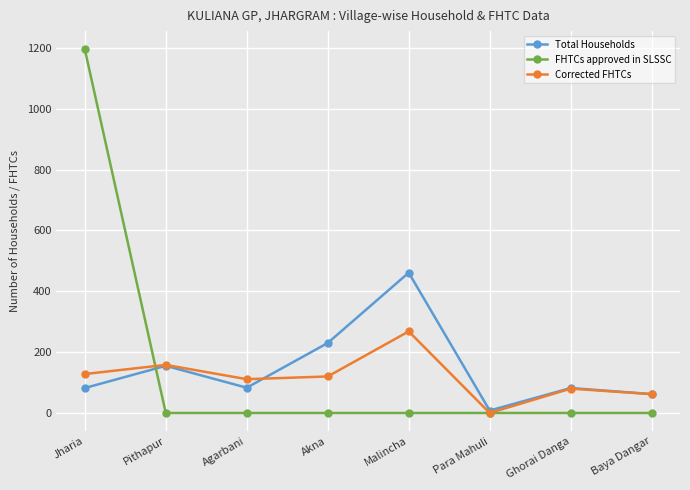

What is the total value across all series at Pithapur?

313